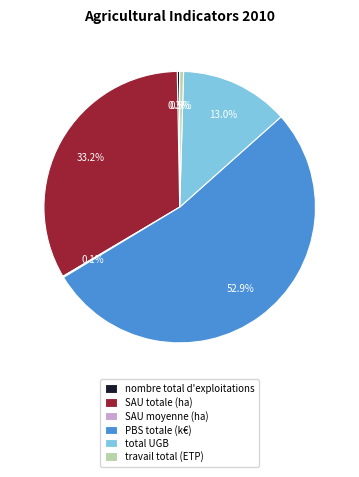

Combined, do travail total (ETP) and SAU totale (ha) account for over 50%?

No